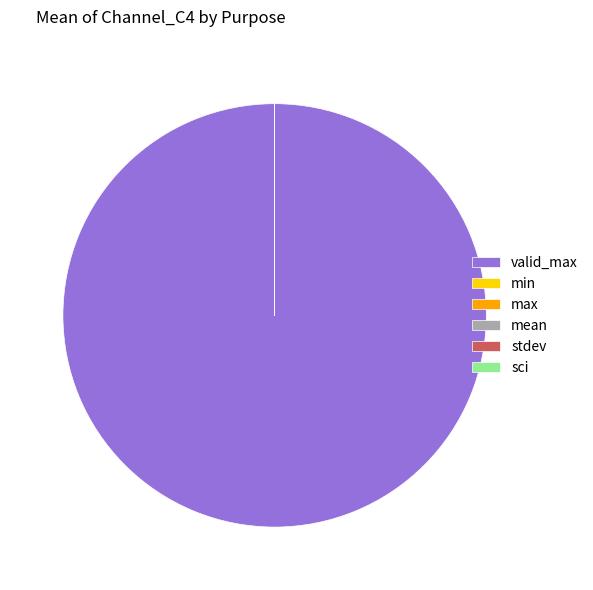

Does any single category account for the majority?

Yes